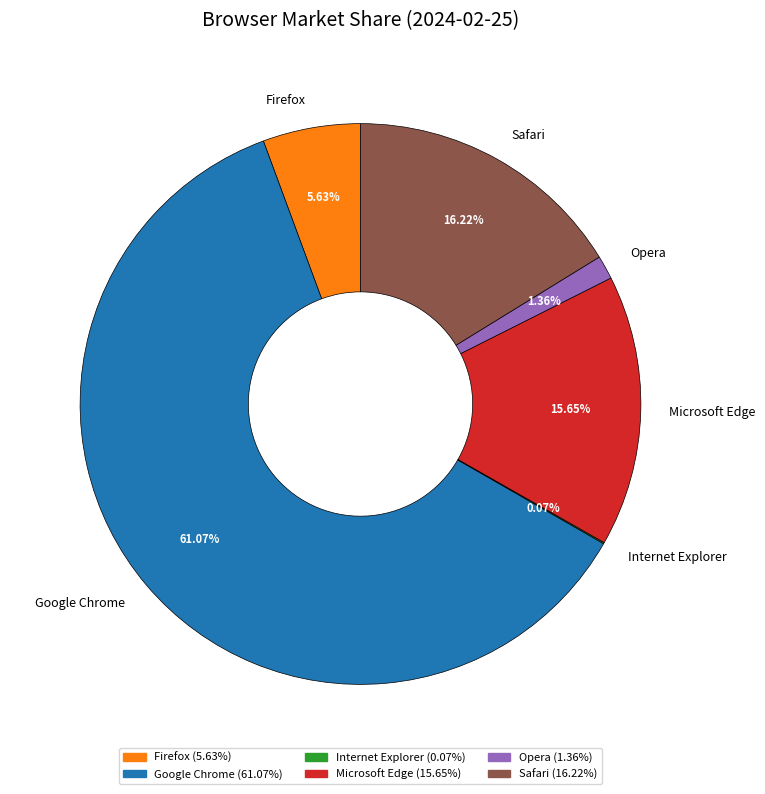

Approximately how many times larger is the value at Safari compared to Google Chrome?

0.3